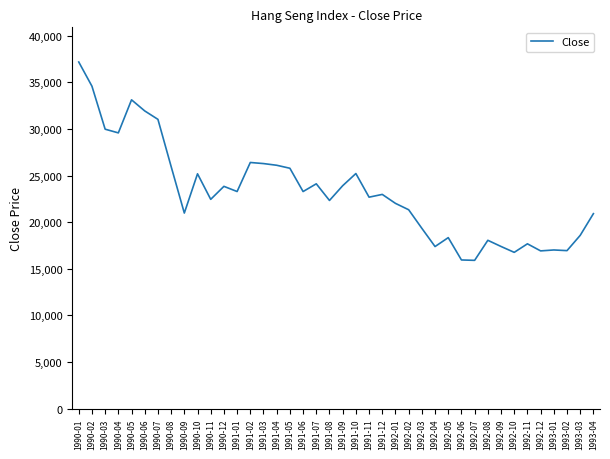

The value at 1993-04 is 20919.2. True or false?

True